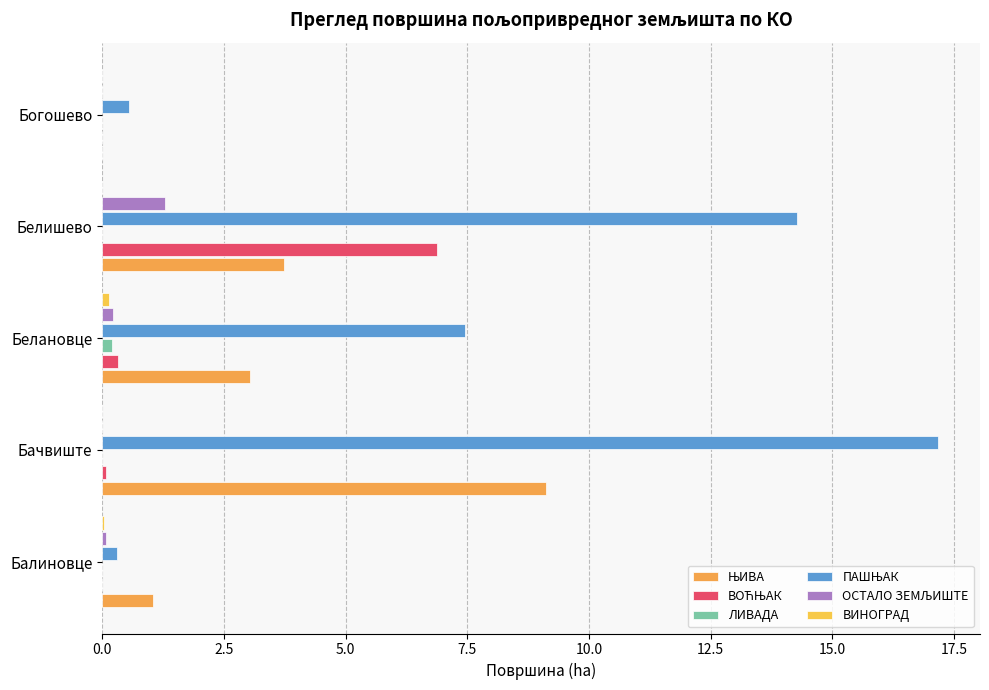

Count the number of data series in this chart.

6